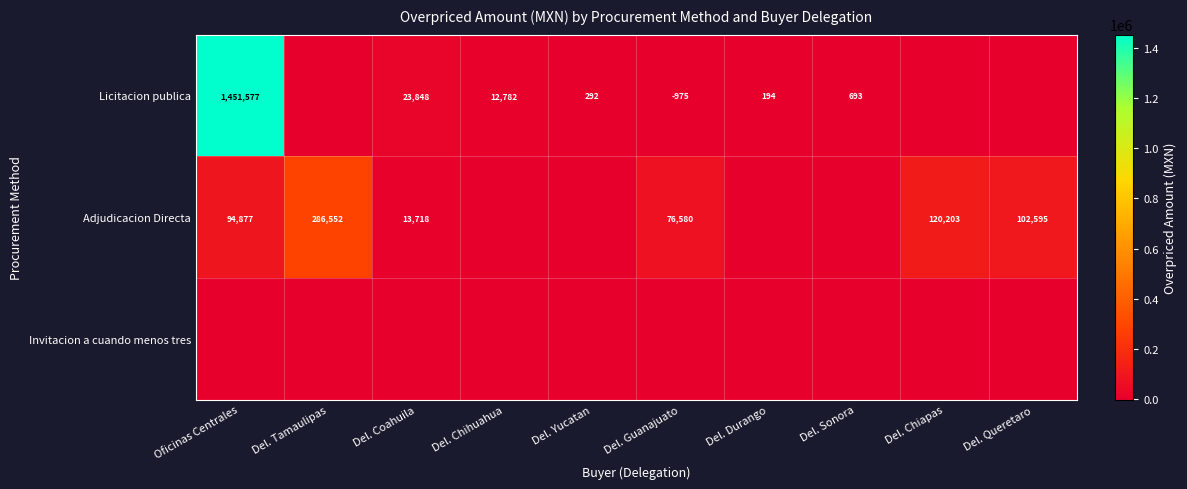

Is it true that Licitacion publica equals 411251 at Oficinas Centrales?

False